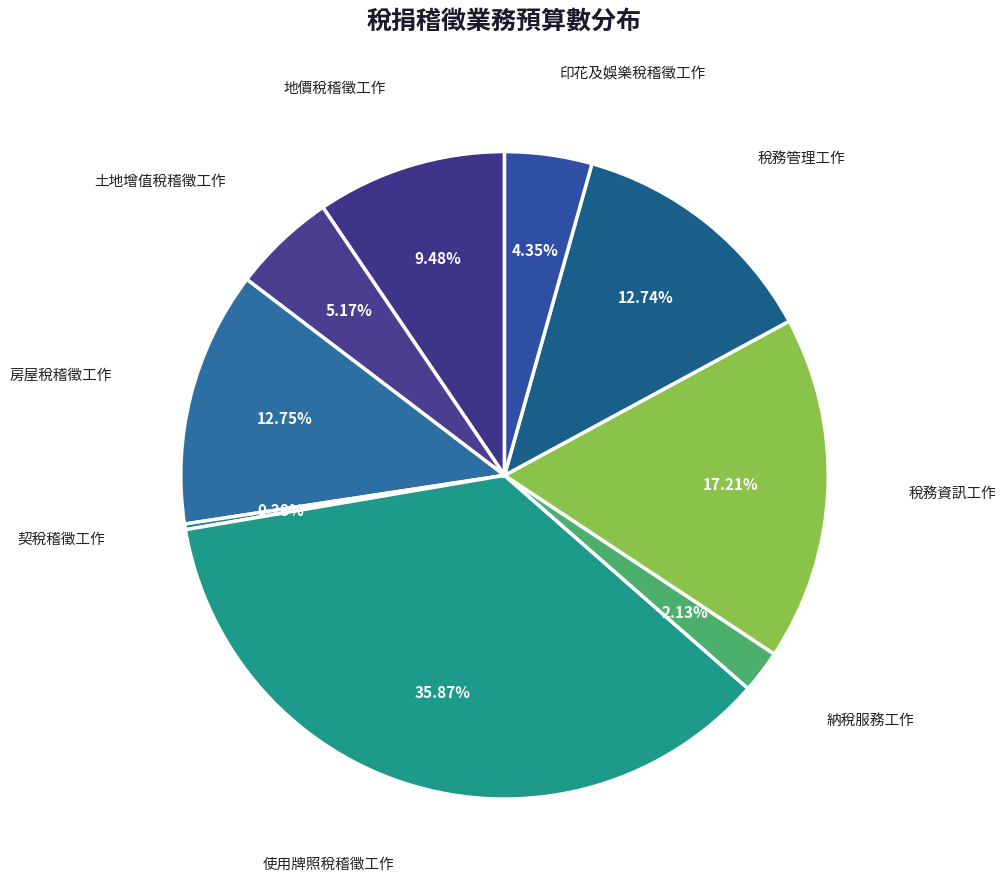

Does any single category account for the majority?

No